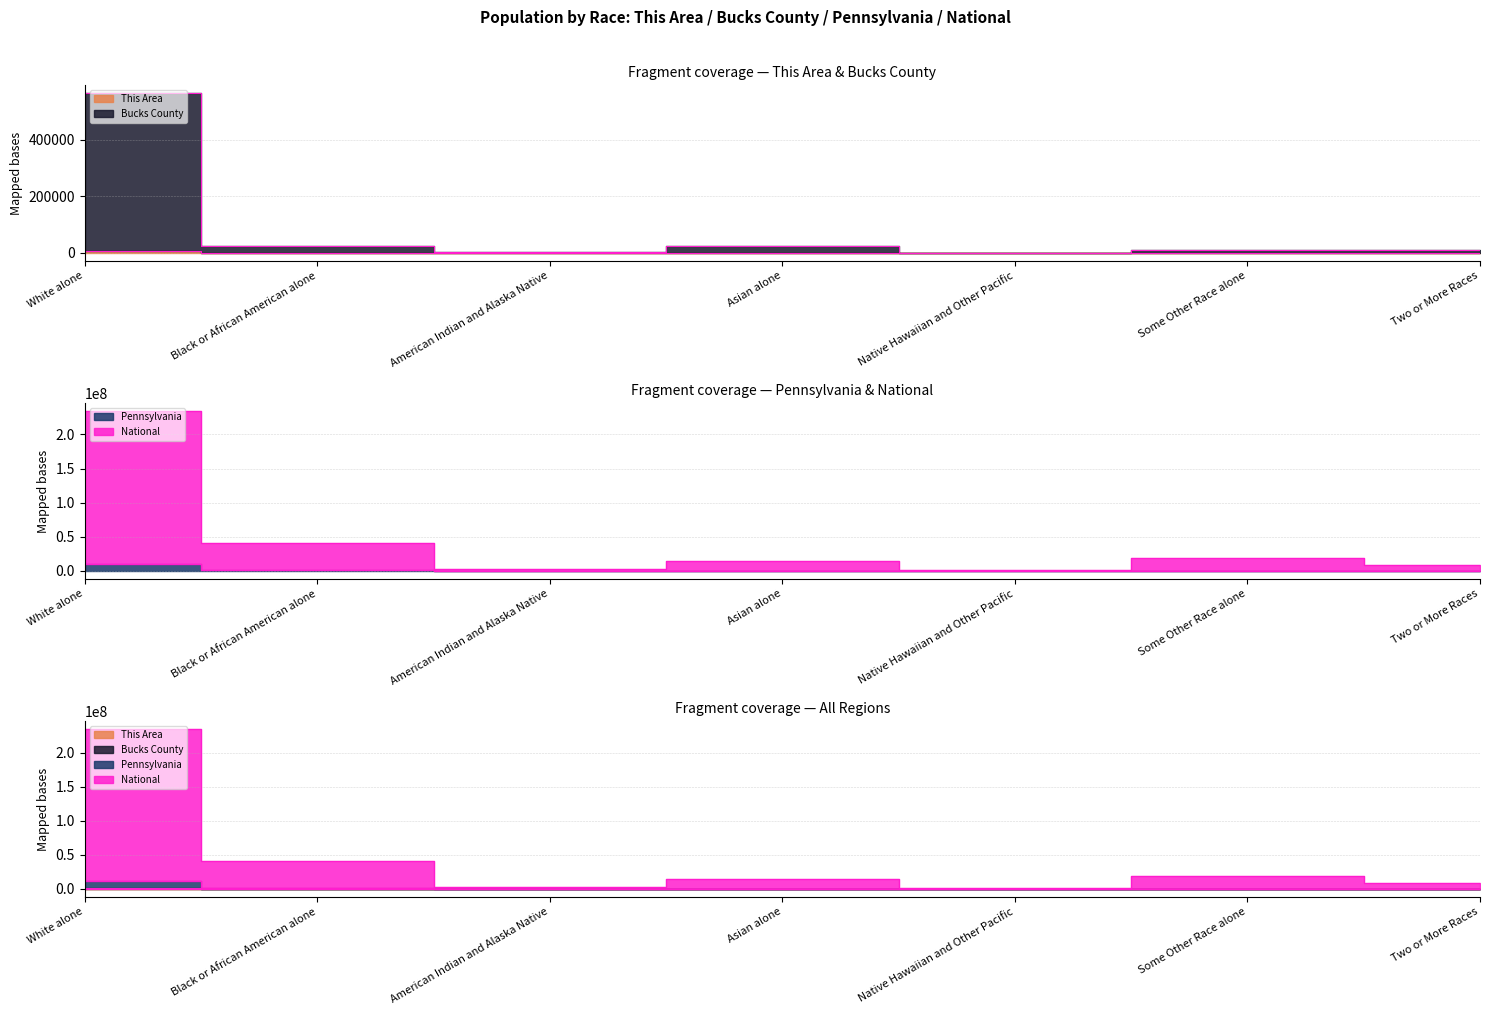

What is the average value of the National series?

45921131